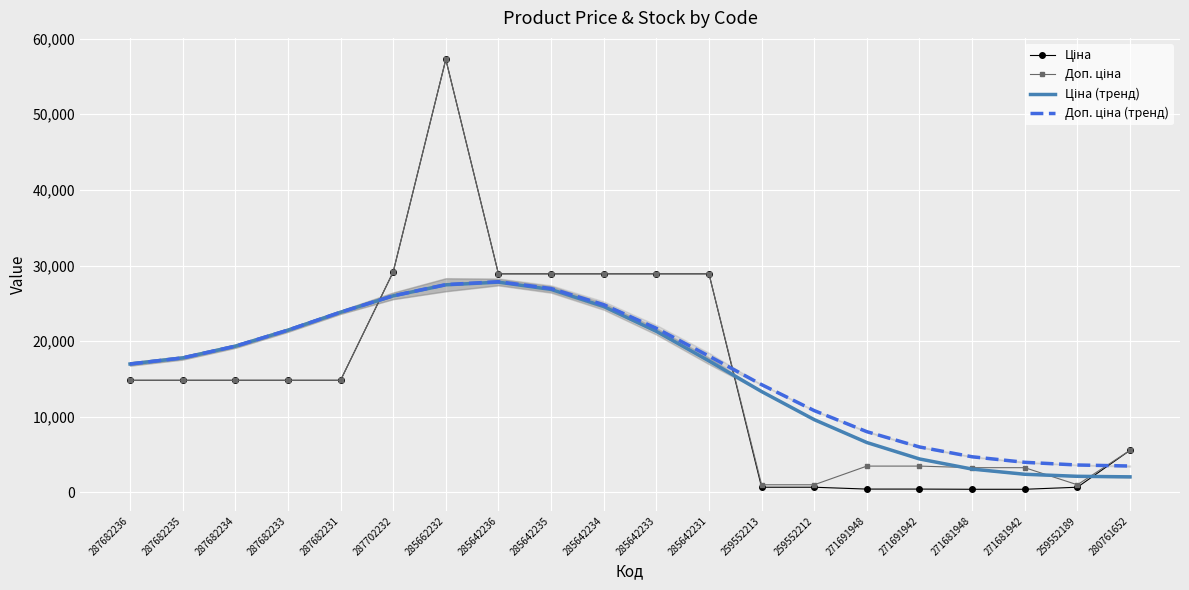

What is the maximum value for Ціна (тренд)?

27798.4